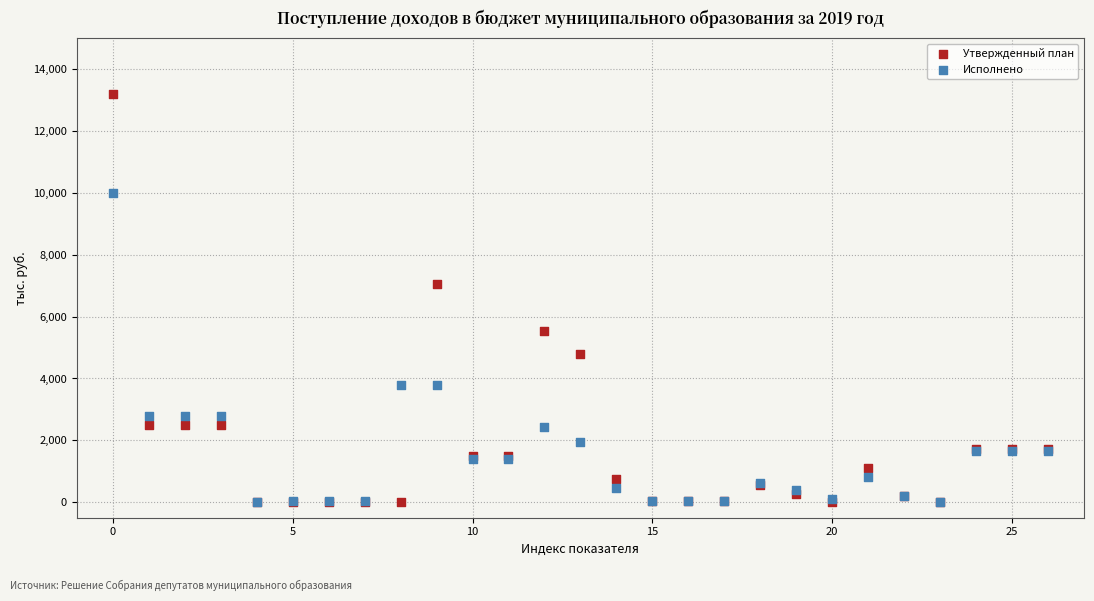

In the Утвержденный план series, what Y value is closest to 6600?

7051.6